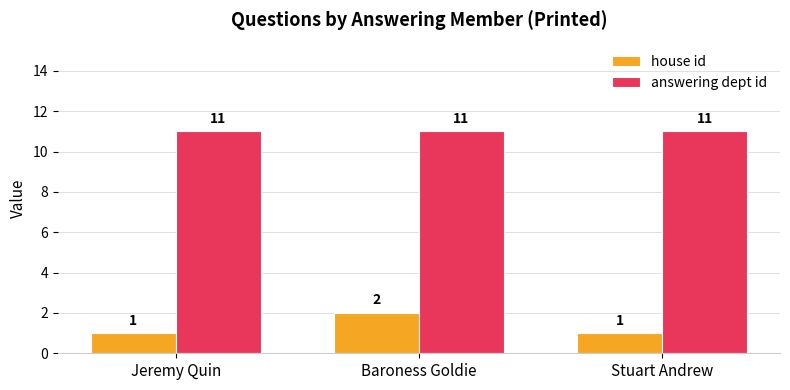

How many categories are shown in the chart?

3